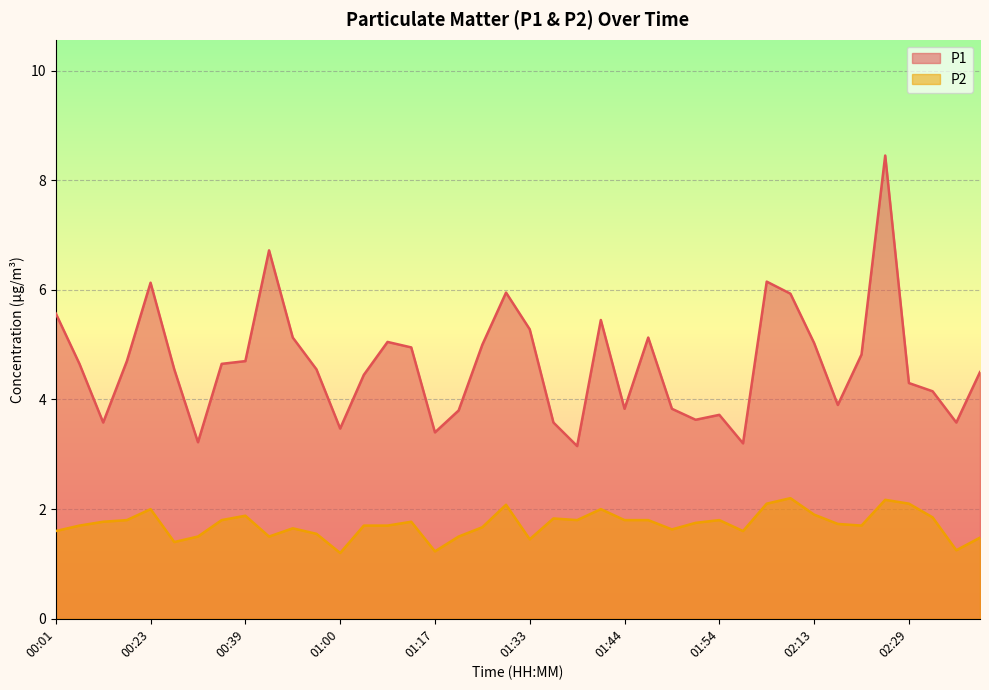

What is the sum of all P2 values?

68.9